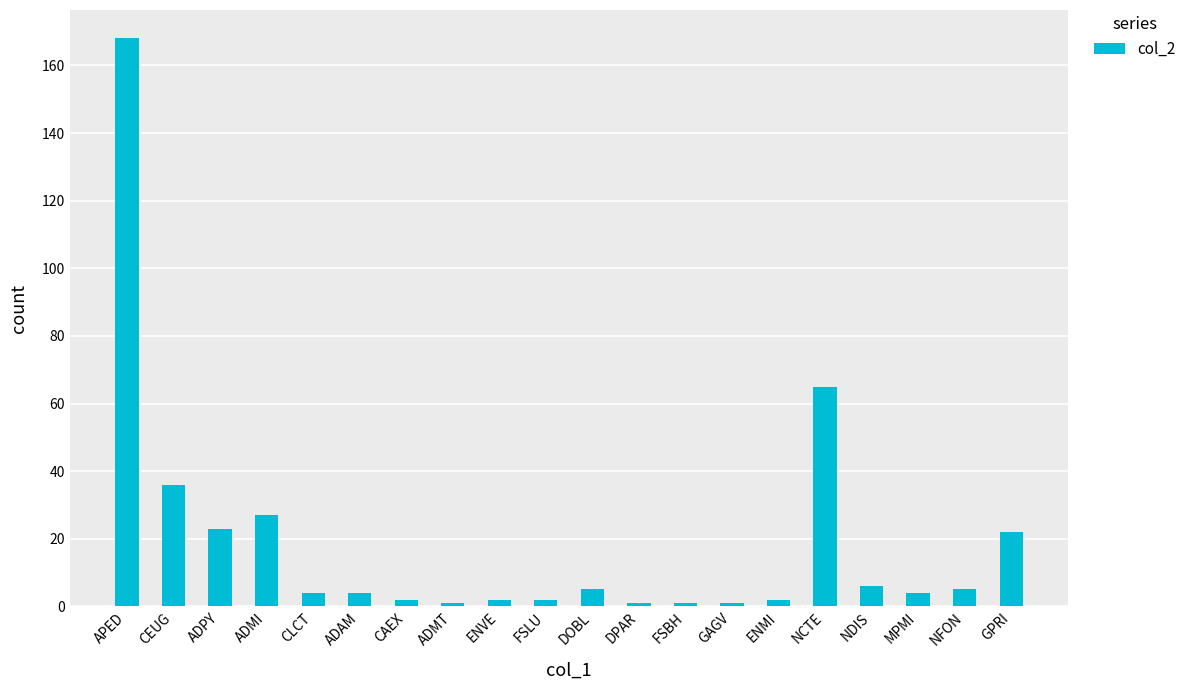

What is the label of the 8th bar from the left?

ADMT